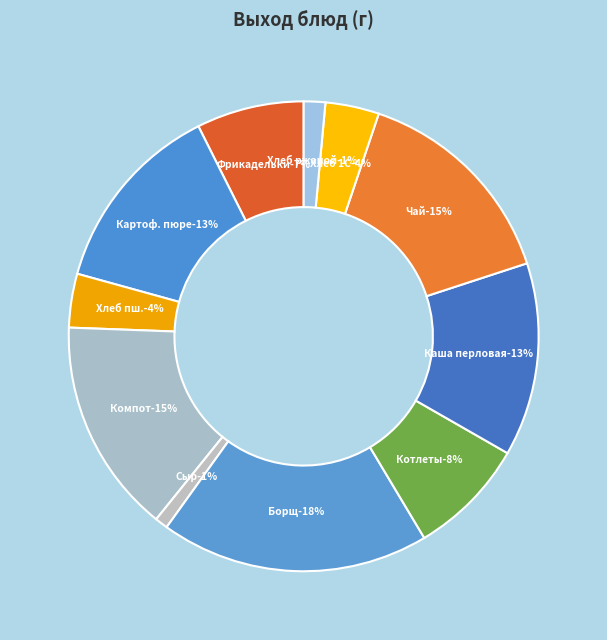

What is the total percentage of Картофельное пюре and Борщ с капустой и картофелем?

31.8%